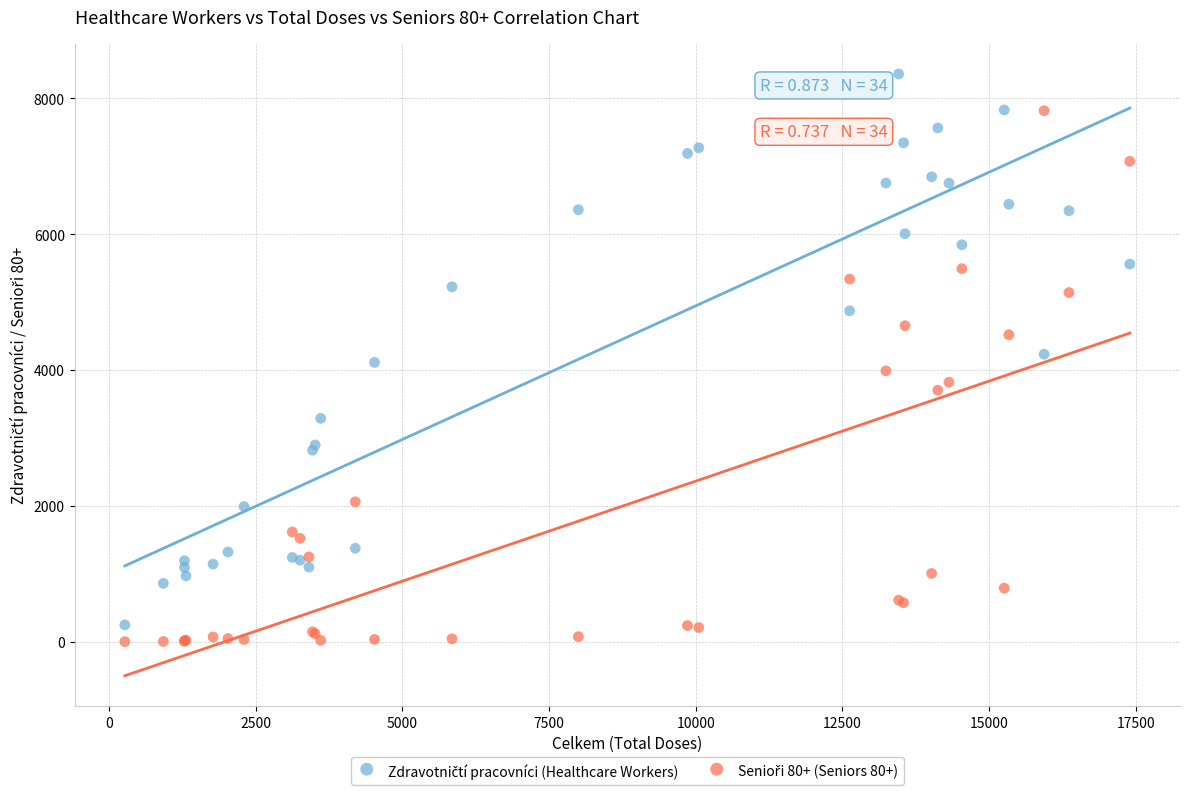

What is the X range (max minus min) for the scatter plot?

17125